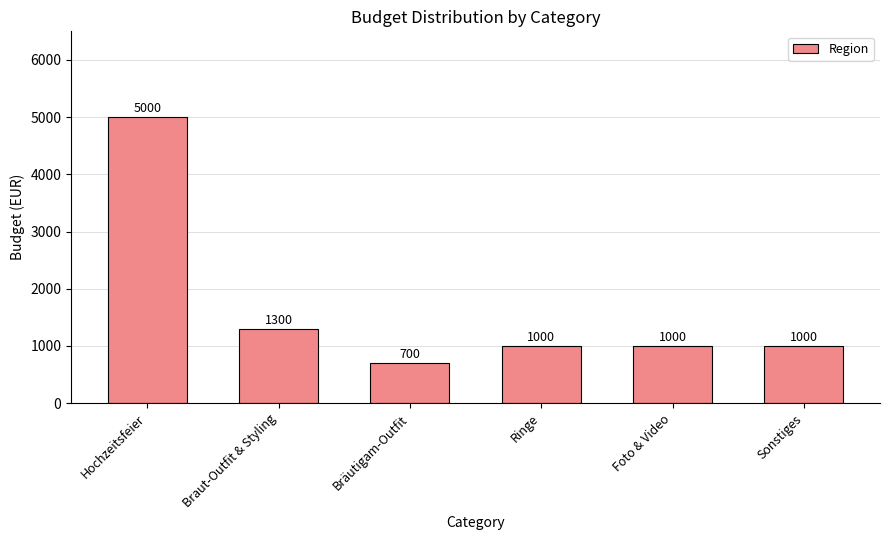

Read the value at Braut-Outfit & Styling, to the nearest 100.

1300